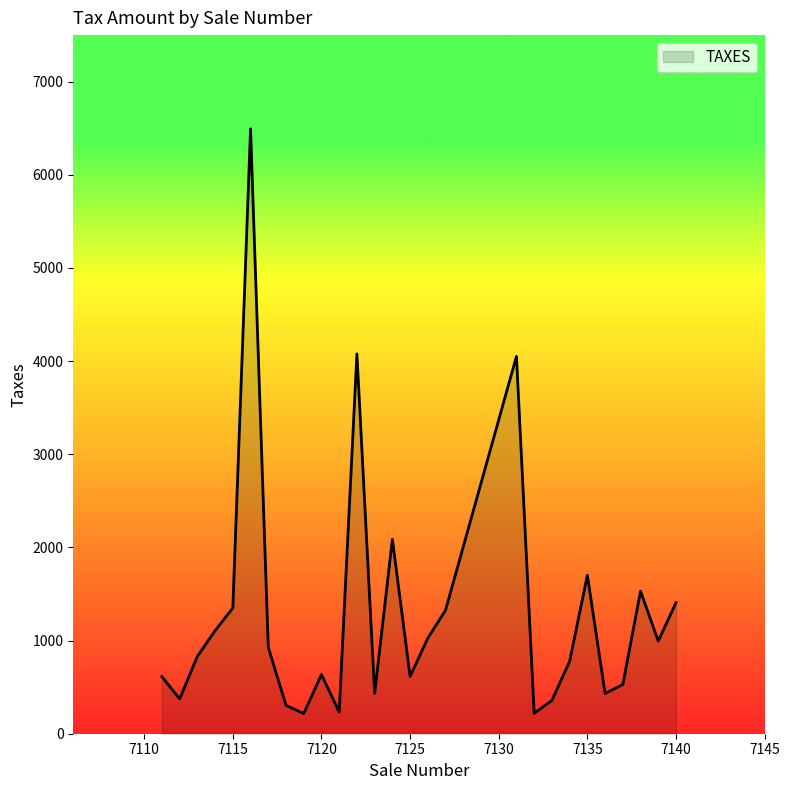

What is the maximum value shown in the chart?

6494.0